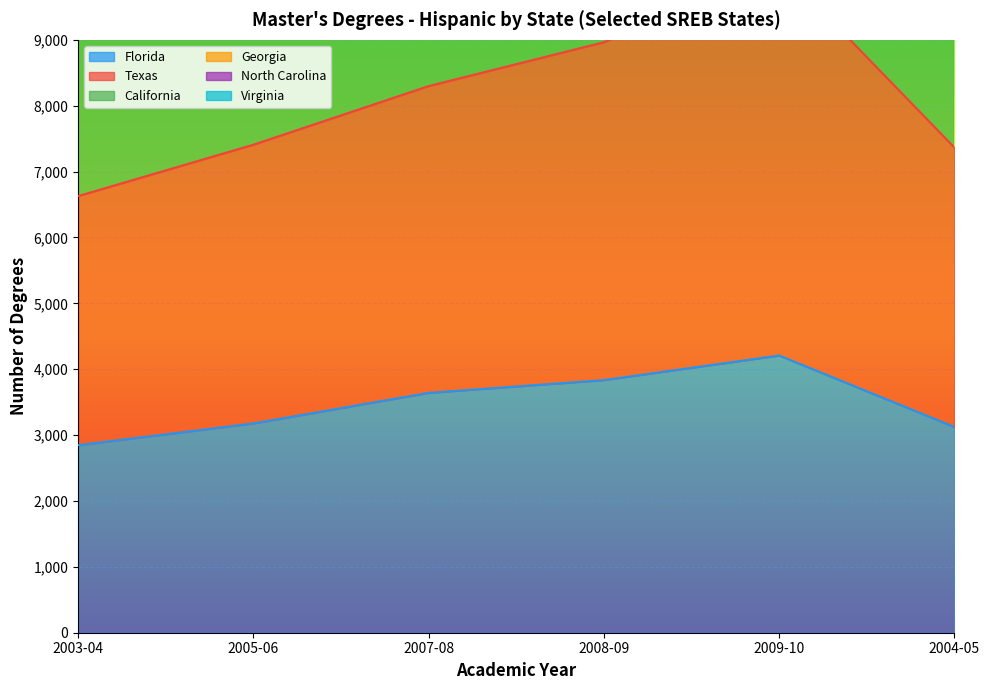

What is the spread (max minus min) of values at 2003-04?

9147